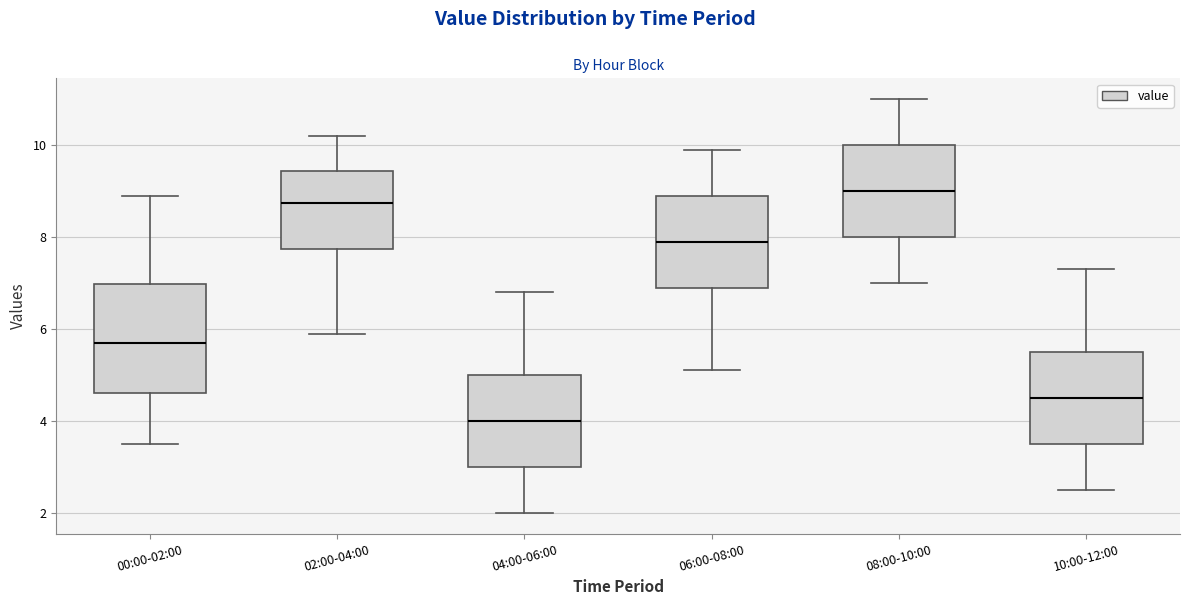

Reading left to right, transcribe this box plot: for each box, give where its median line is, the range the box spans, and where its two whiskers end, as read against the y-axis. The values are not printed on the chart, so give them approximately, as read against the axis.

00:00-02:00: median 5.8, box 4.6 to 7.0, whiskers 3.6 to 9.0
02:00-04:00: median 8.8, box 7.8 to 9.4, whiskers 6.0 to 10.2
04:00-06:00: median 4.0, box 3.0 to 5.0, whiskers 2.0 to 6.8
06:00-08:00: median 8.0, box 7.0 to 9.0, whiskers 5.2 to 10.0
08:00-10:00: median 9.0, box 8.0 to 10.0, whiskers 7.0 to 11.0
10:00-12:00: median 4.6, box 3.6 to 5.6, whiskers 2.6 to 7.4